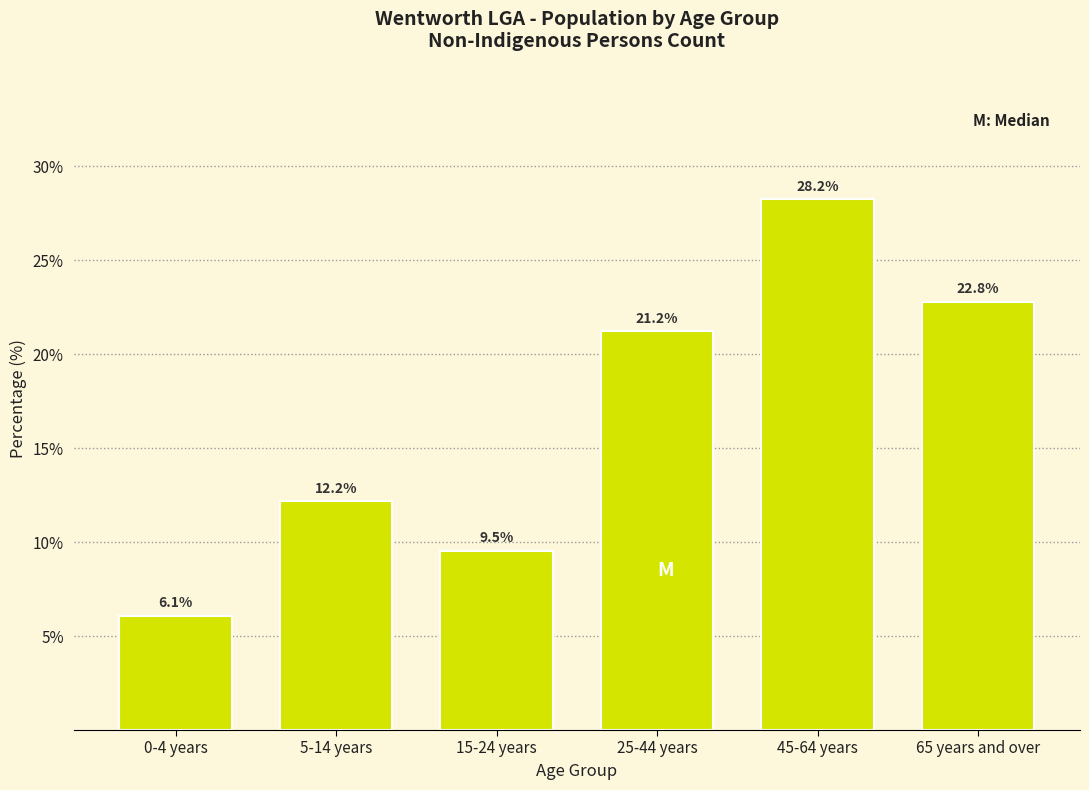

Reading left to right, list all the values displayed in this chart.

0-4 years=6.1	5-14 years=12.2	15-24 years=9.5	25-44 years=21.2	45-64 years=28.2	65 years and over=22.8